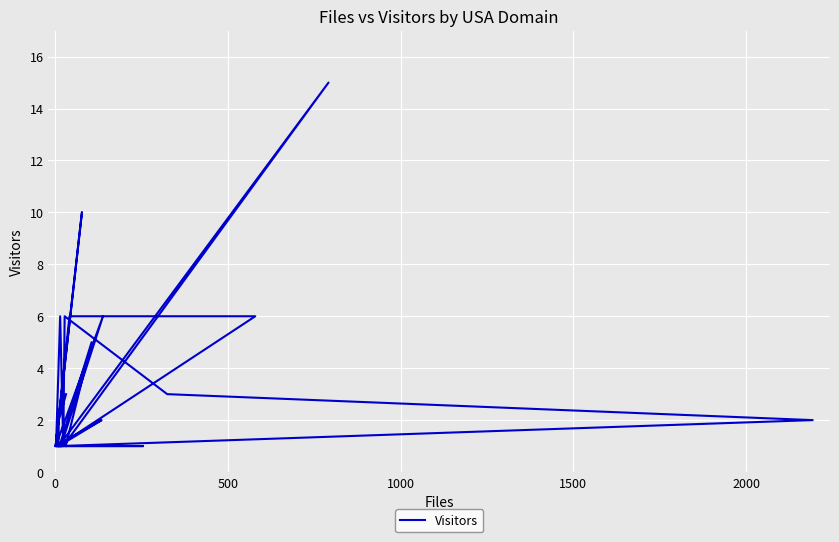

Does the chart display data point markers on the line(s)?

No